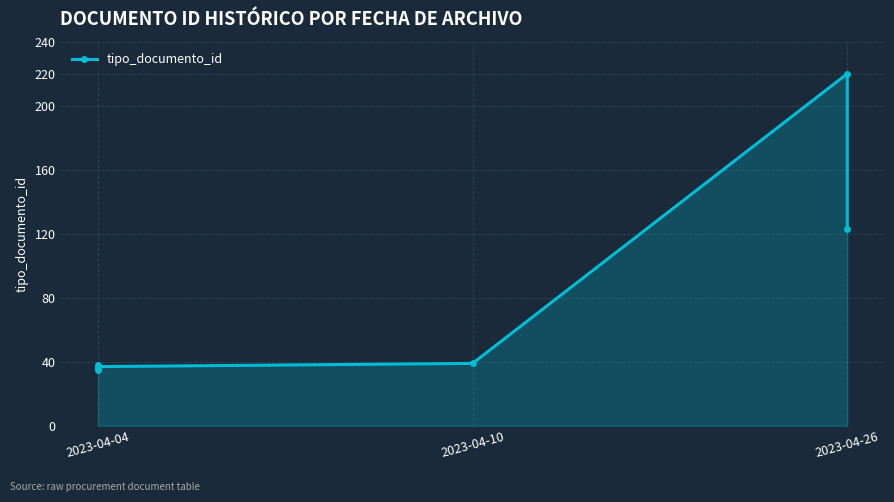

Reading left to right, extract all data points from this chart.

35	38	36	37	39	220	123